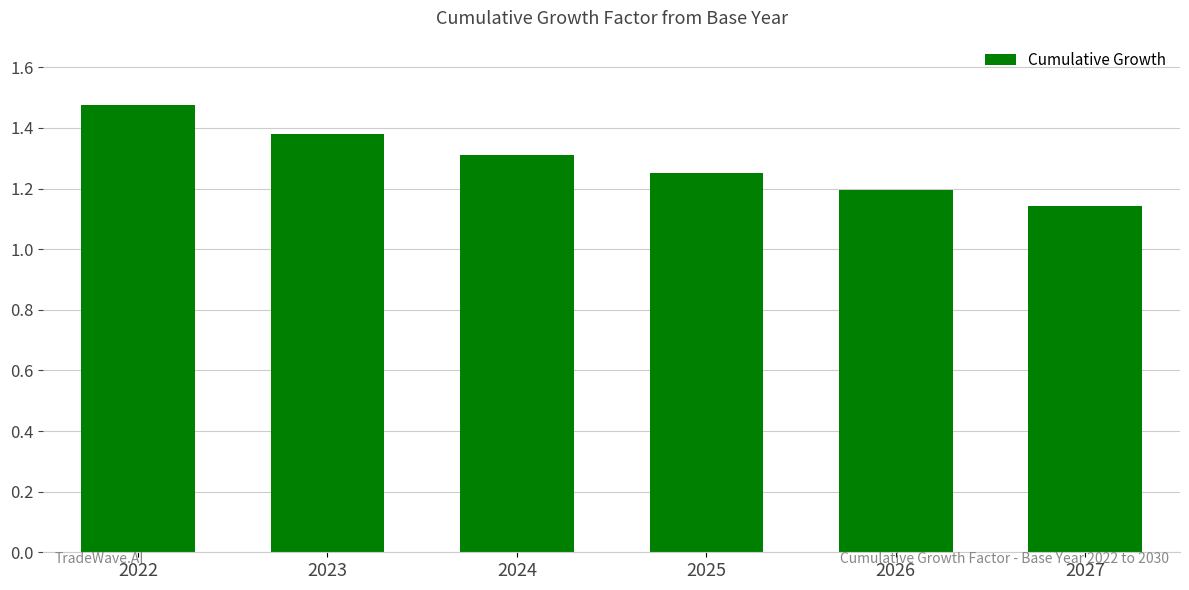

True or false: the data shows 1.2 at 2026.

True